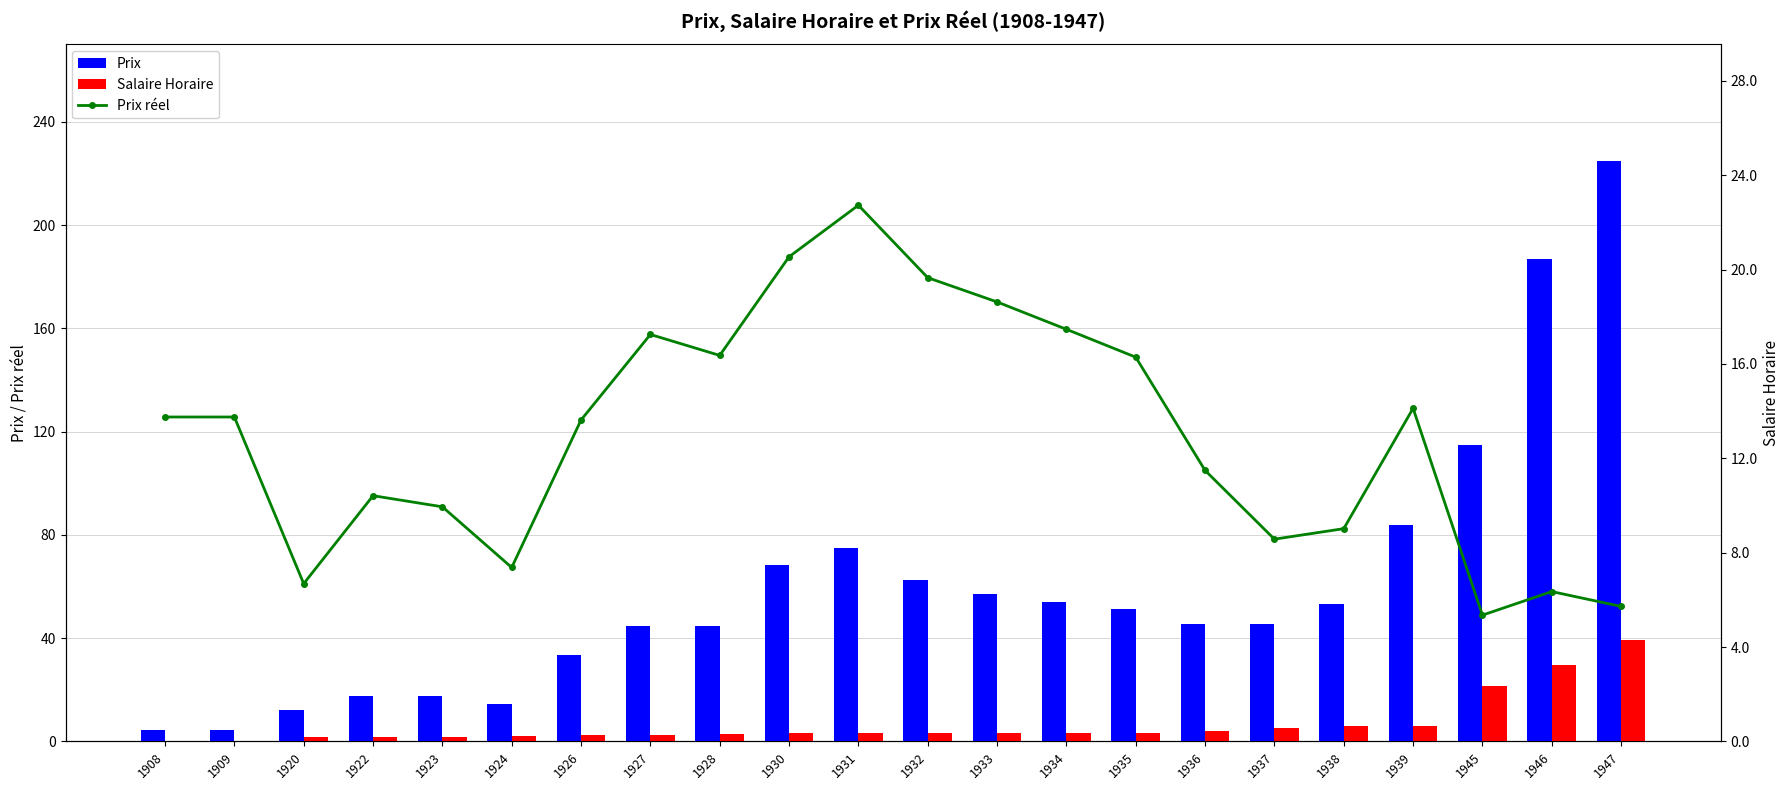

Reading left to right, list all the values displayed in this chart.

Prix: 4.4	4.4	12.1	17.6	17.6	14.3	33.6	44.5	44.5	68.4	75.0	62.7	57.0	54.1	51.3	45.6	45.6	53.2	84.0	115.0	187.0	225.0
Salaire Horaire: 0.3	0.3	1.8	1.7	1.8	1.9	2.5	2.6	2.7	3.3	3.3	3.2	3.1	3.1	3.1	4.0	5.3	5.9	6.0	21.5	29.4	39.3
Prix réel: 13.8	13.8	6.7	10.4	9.9	7.4	13.6	17.2	16.4	20.5	22.7	19.7	18.6	17.5	16.3	11.5	8.6	9.0	14.1	5.4	6.3	5.7